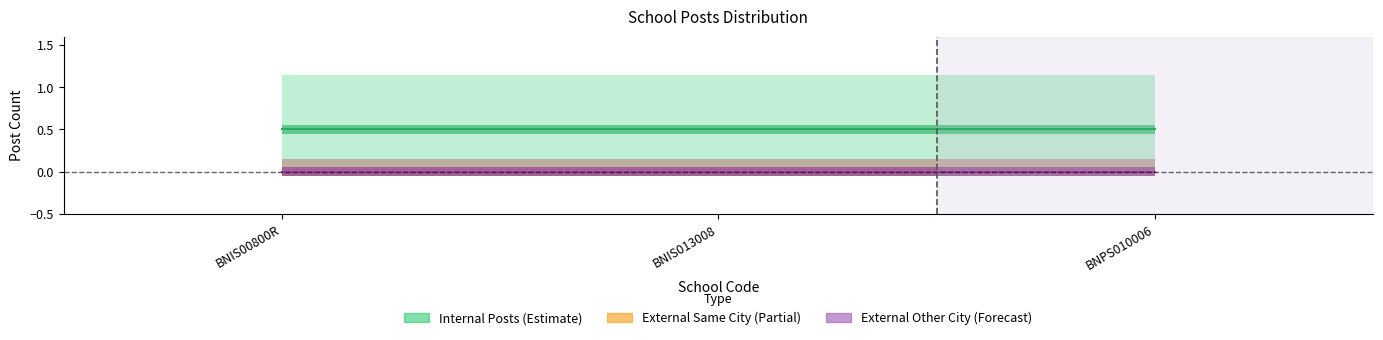

What position from the right is BNIS00800R?

3